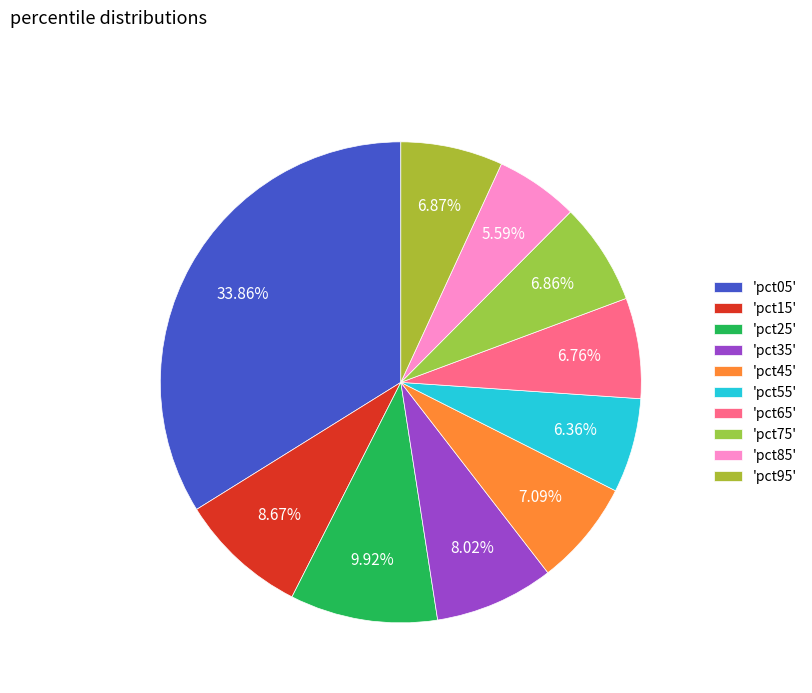

To the nearest percent, what is the difference between the largest and smallest slice percentages?

28%